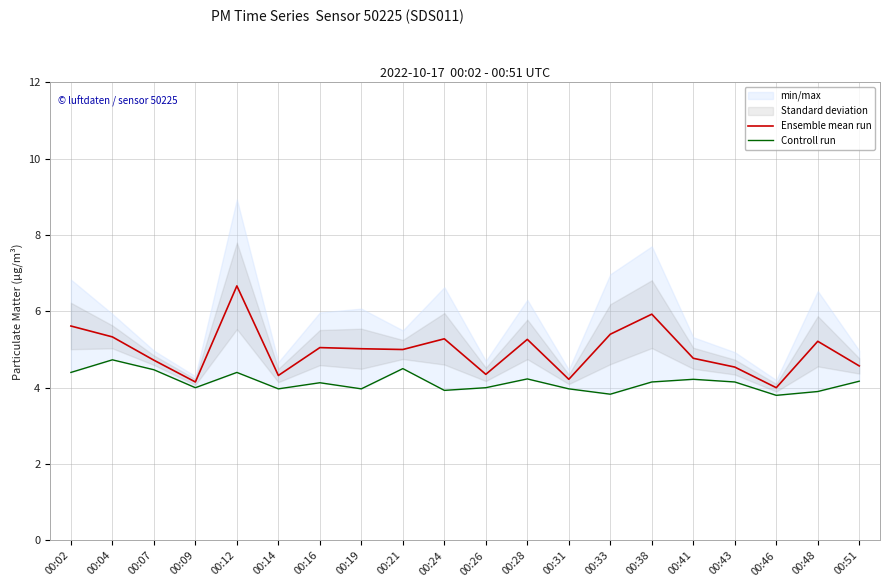

At which label does Controll run first exceed 4?

00:02